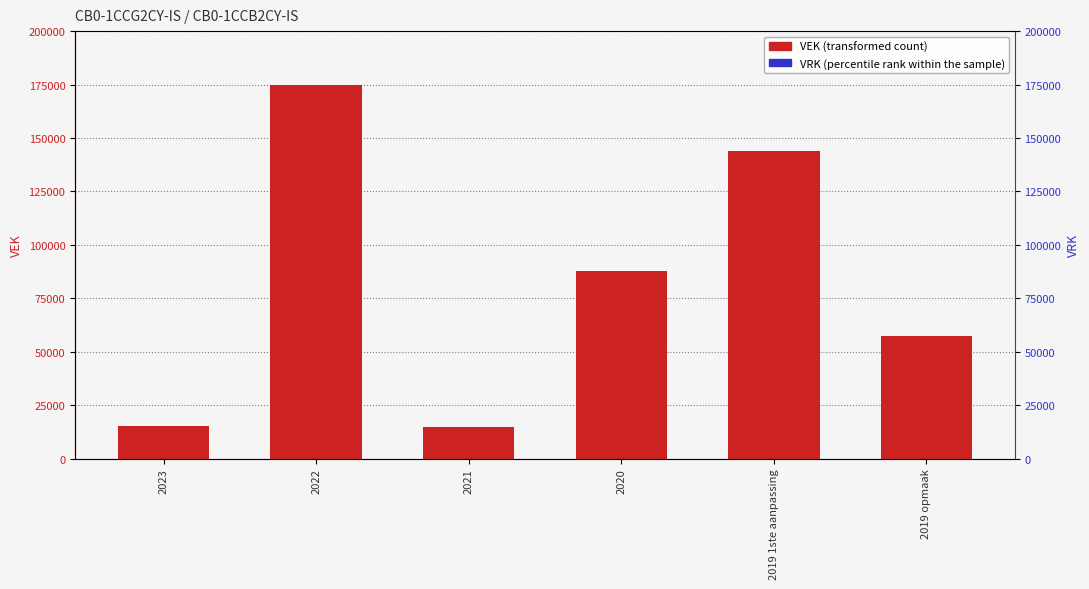

What are all the series names shown in the legend?

VEK, VRK